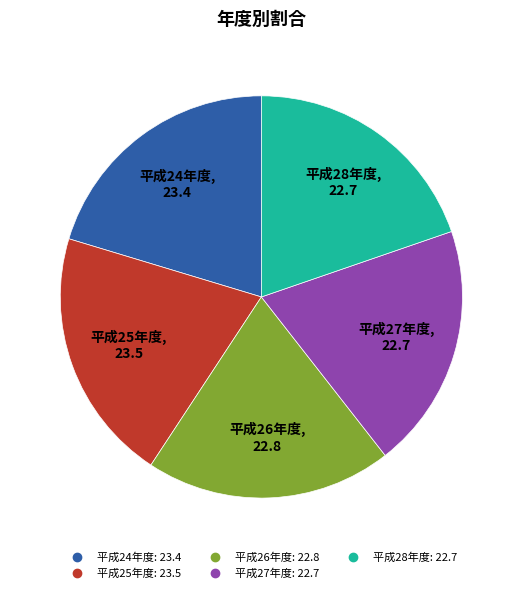

How many segments does this pie chart have?

5